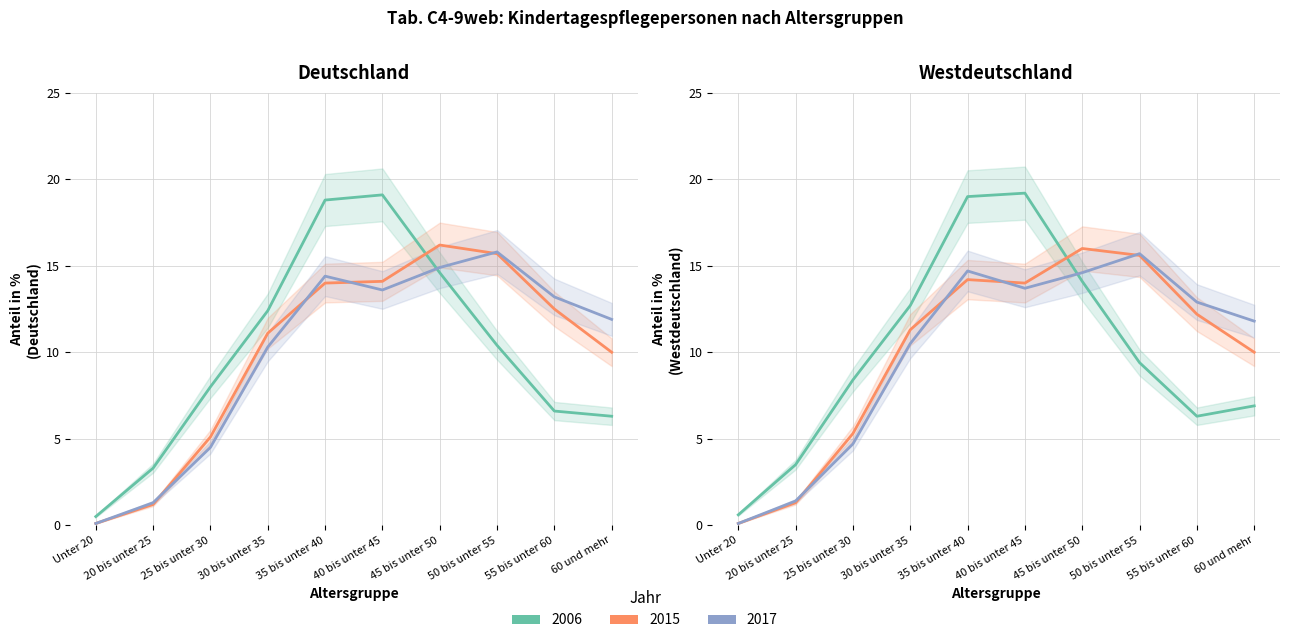

True or false: Westdeutschland 2017 (%) and Deutschland 2017 (%) cross at least once.

True